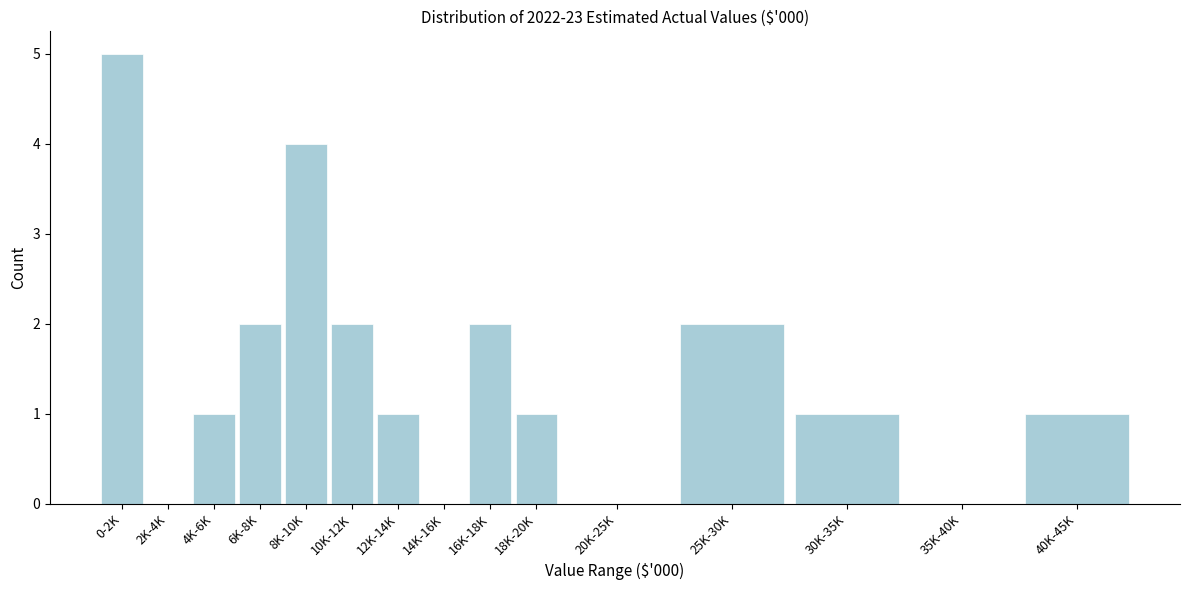

Reading right to left, list all the values displayed in this chart.

40K-45K=1	35K-40K=0	30K-35K=1	25K-30K=2	20K-25K=0	18K-20K=1	16K-18K=2	14K-16K=0	12K-14K=1	10K-12K=2	8K-10K=4	6K-8K=2	4K-6K=1	2K-4K=0	0-2K=5